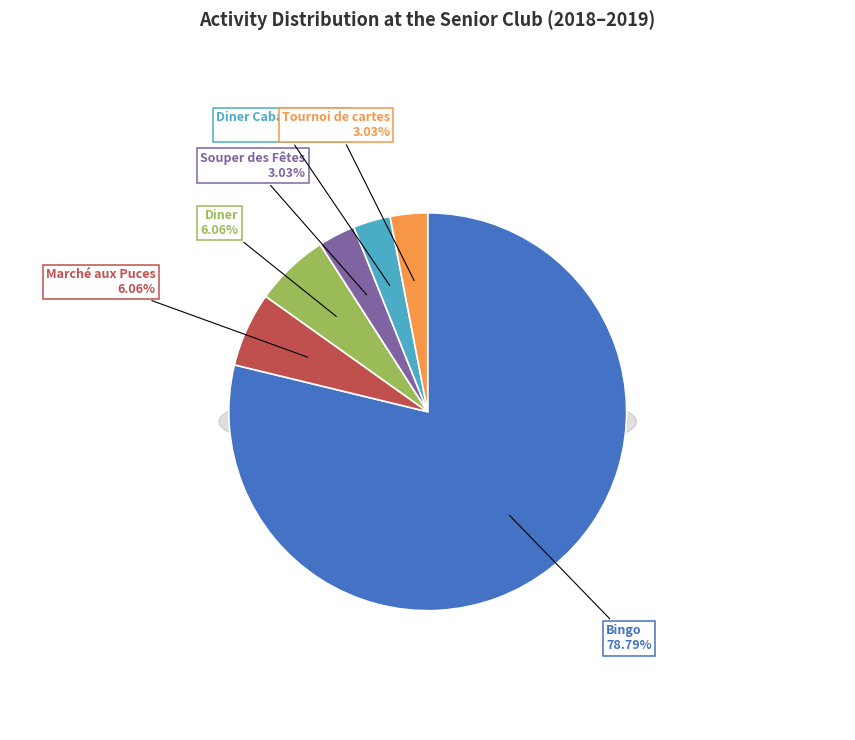

To the nearest percent, what is the combined percentage of Marché aux Puces and Tournoi de cartes?

9%